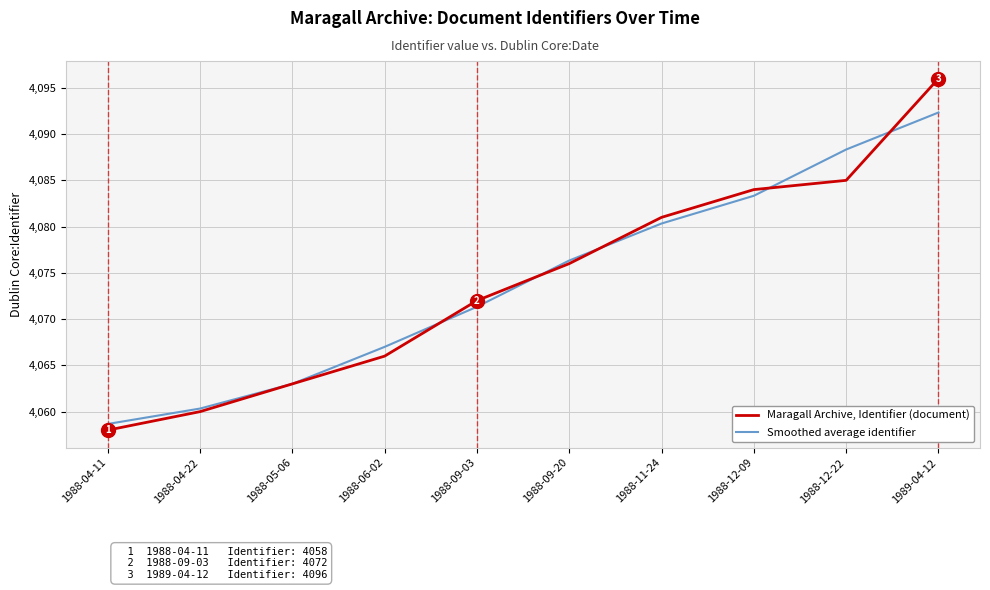

What position from the right is 1988-12-22?

2